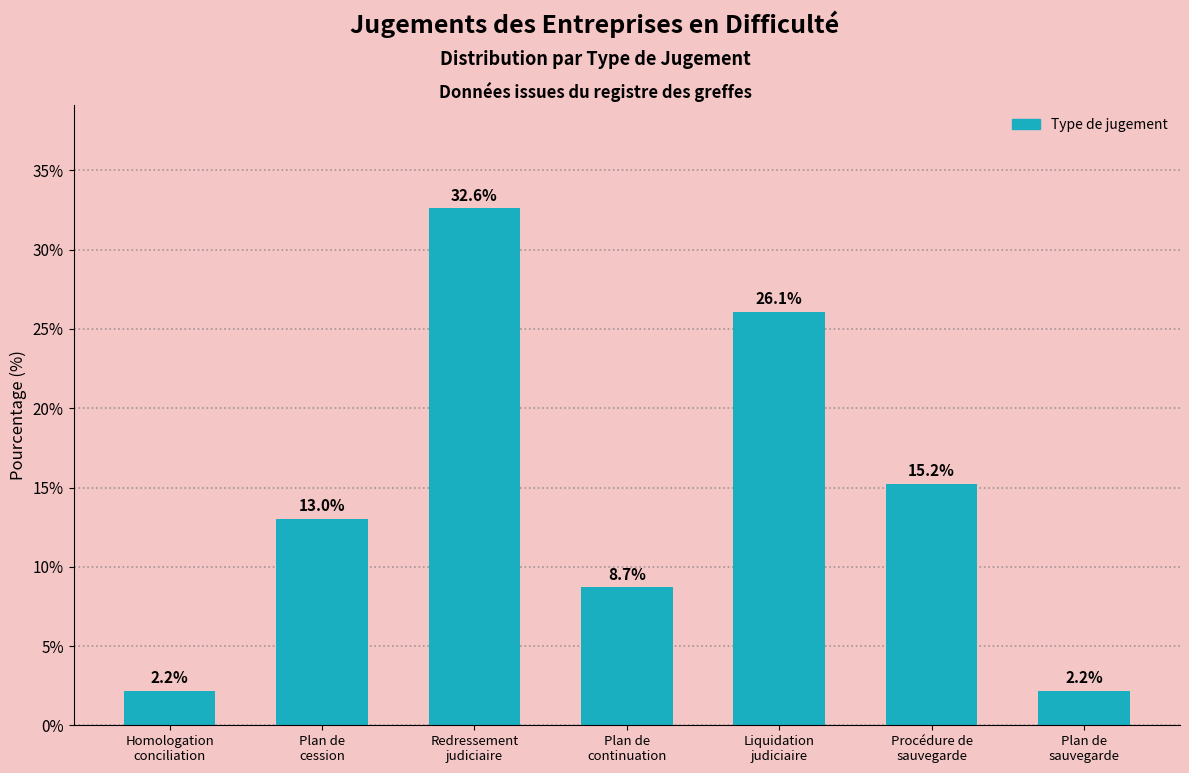

Reading right to left, transcribe all the data shown in this chart.

2.2	15.2	26.1	8.7	32.6	13.0	2.2